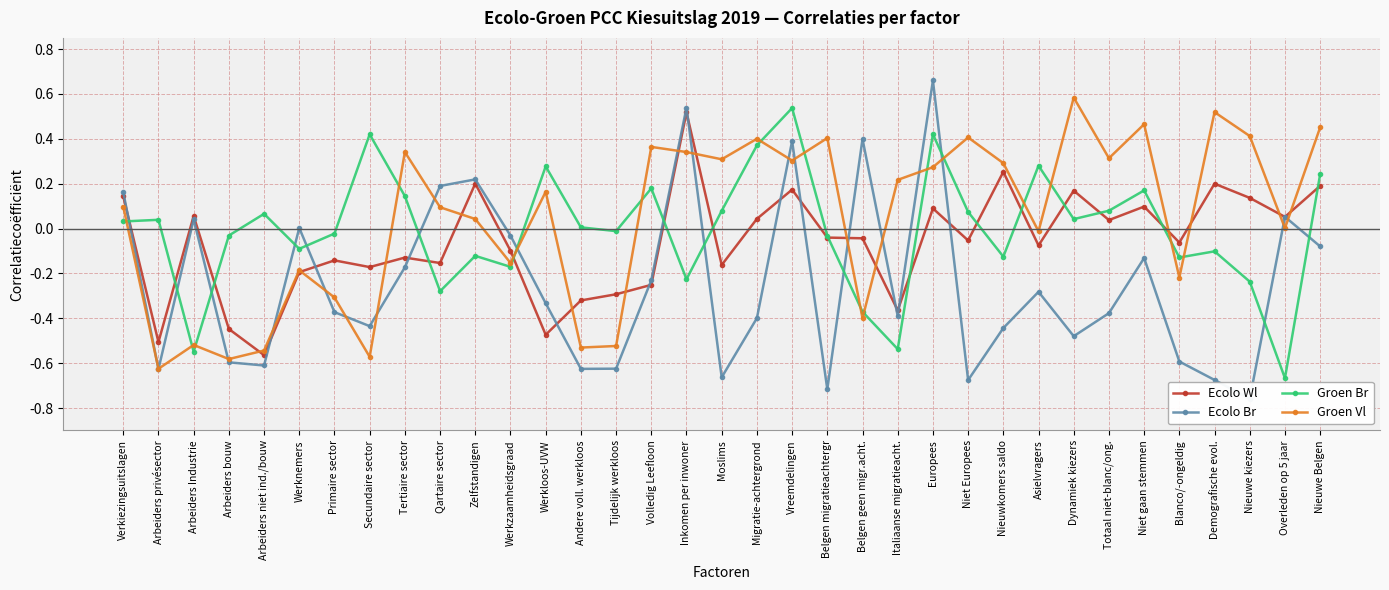

At how many categories does at least one series exceed 0?

30